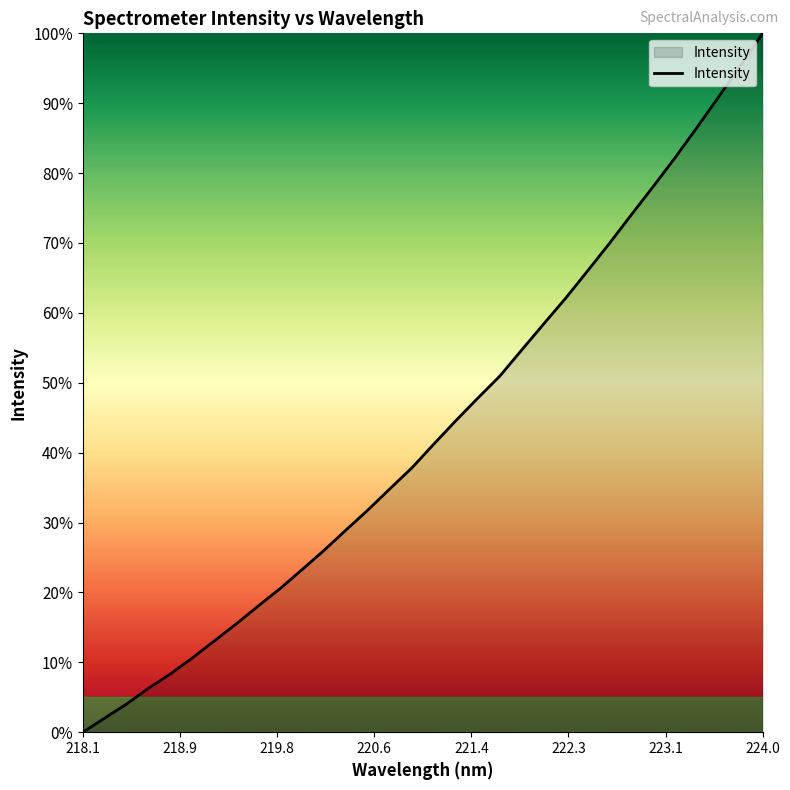

Reading right to left, extract all data points from this chart.

100.0	95.4	90.9	86.5	82.2	78.1	74.0	69.9	66.0	62.1	58.4	54.7	50.9	47.8	44.6	41.2	37.8	34.9	31.8	29.0	26.0	23.3	20.6	18.1	15.5	13.1	10.7	8.4	6.3	4.1	2.0	0.0